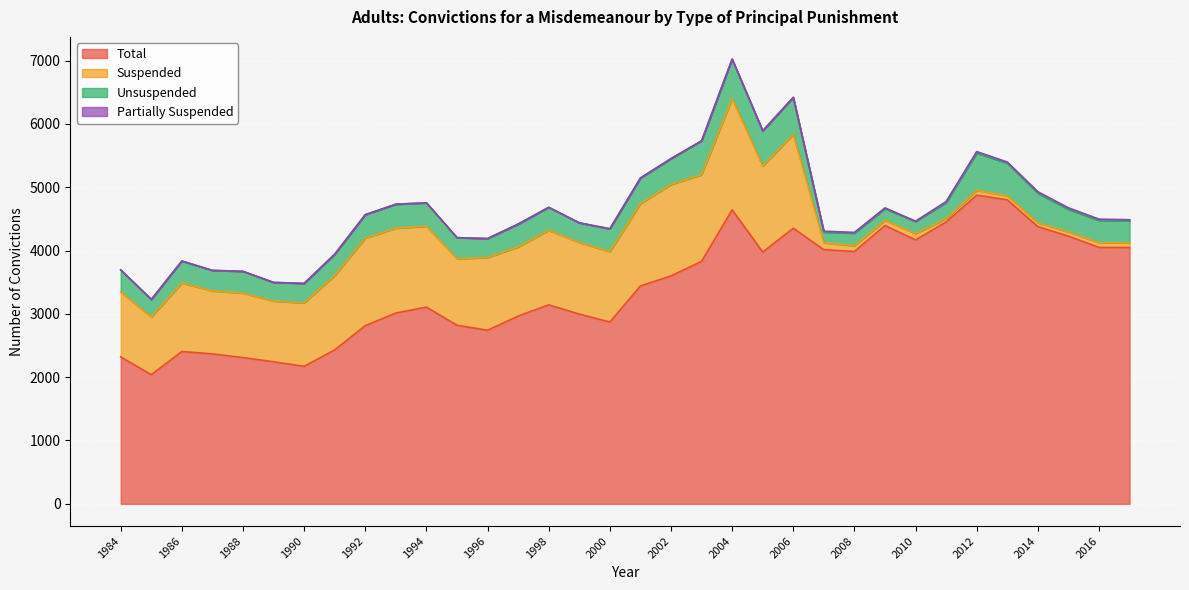

True or false: Unsuspended has a value of 177 at 1989.

False